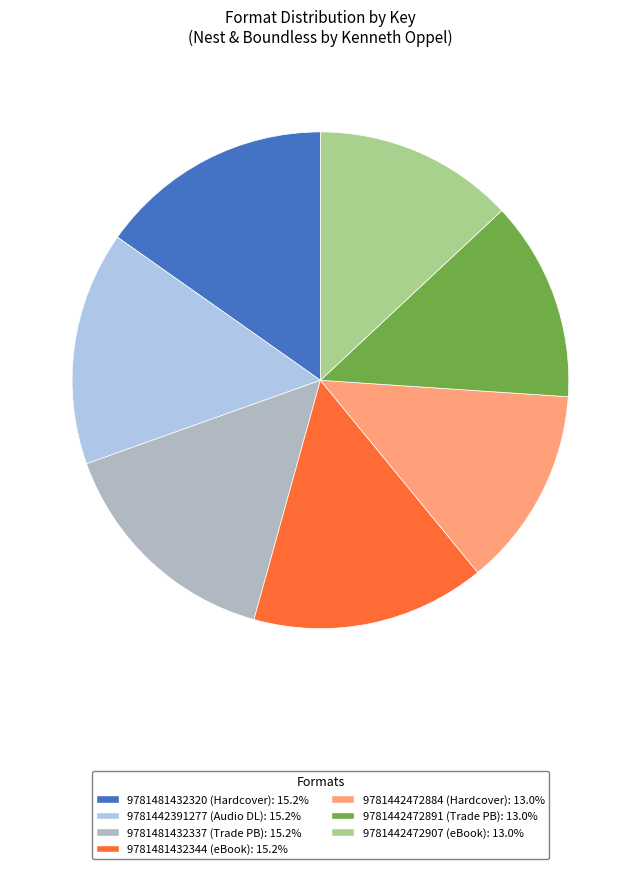

Does 9781442391277 (Audio DL): 15.2% represent more than half of the total?

No